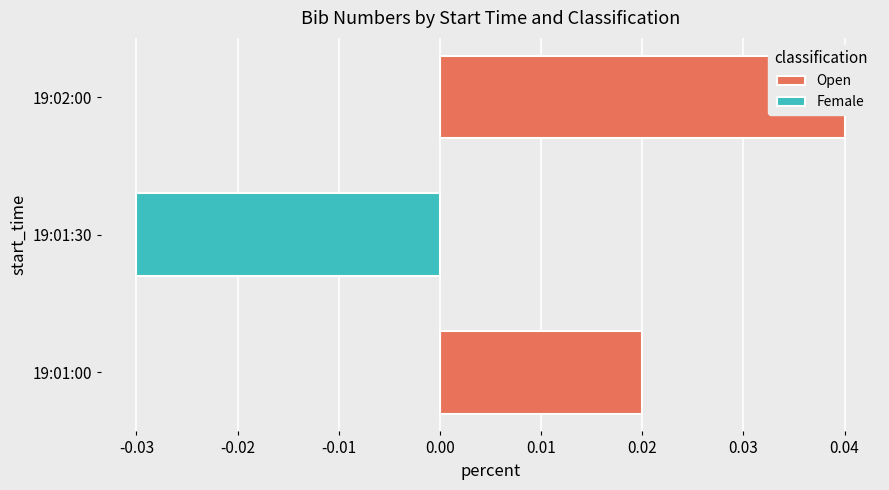

True or false: Female has a value of 0 at 19:02:00.

True